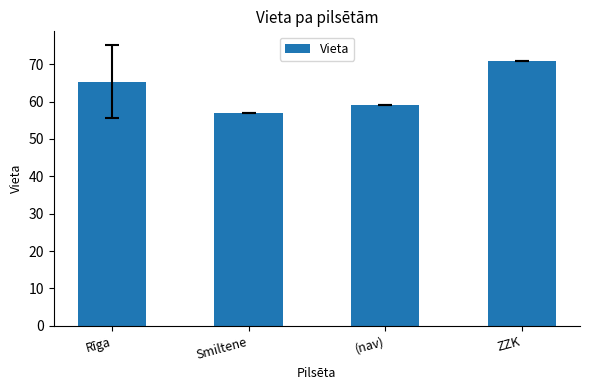

What is the label of the 4th bar from the right?

Rīga